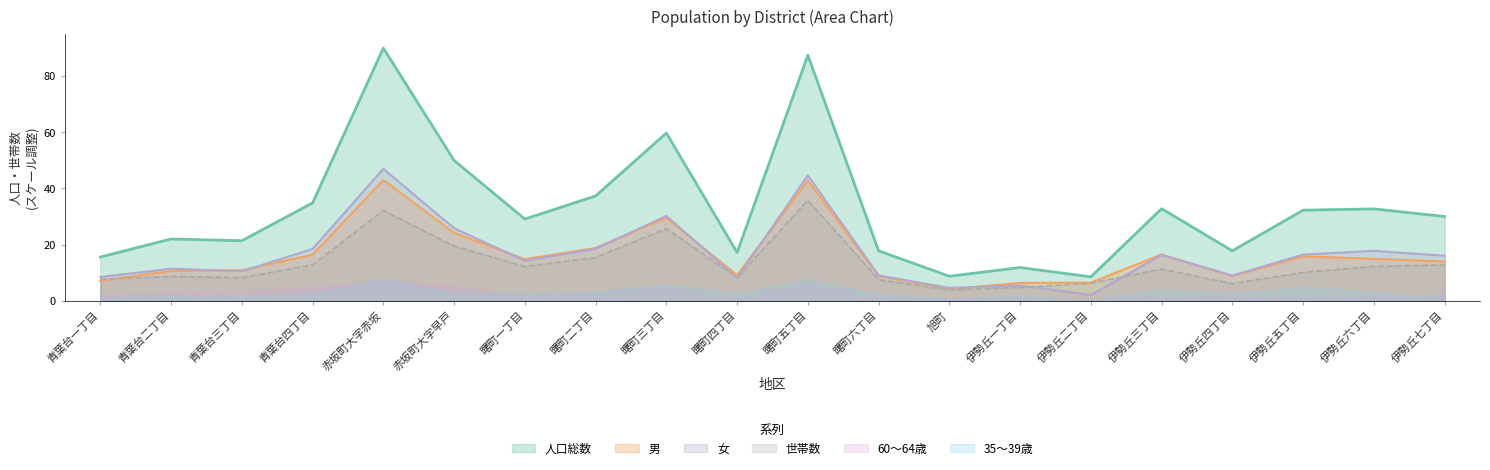

Does the chart have visible grid lines?

No